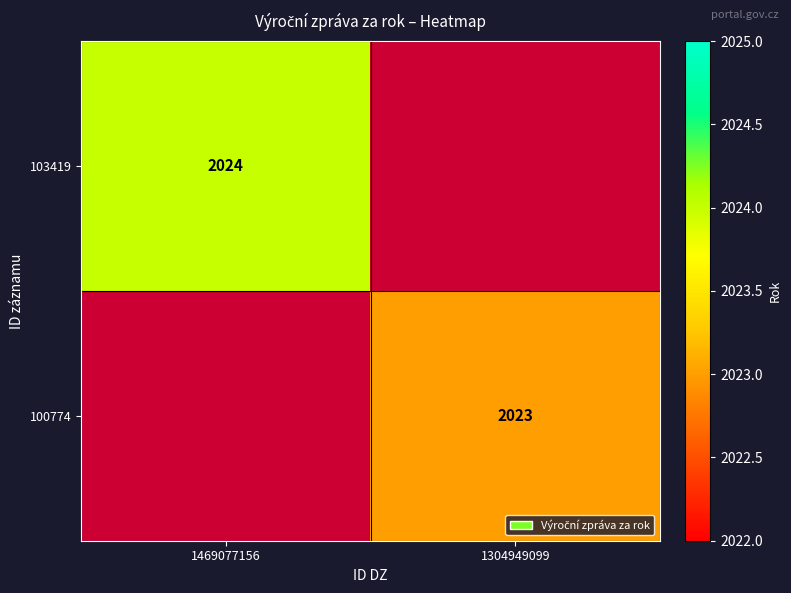

Is the value of 103419 at 1469077156 greater than the value of 100774 at 1304949099?

Yes